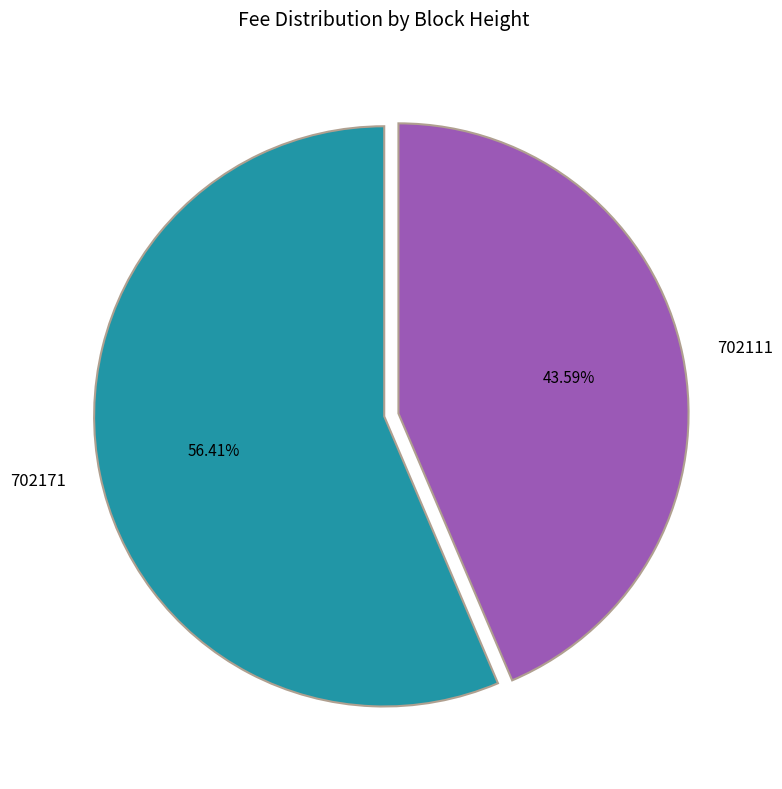

Which has a higher value, 702111 or 702171?

702171